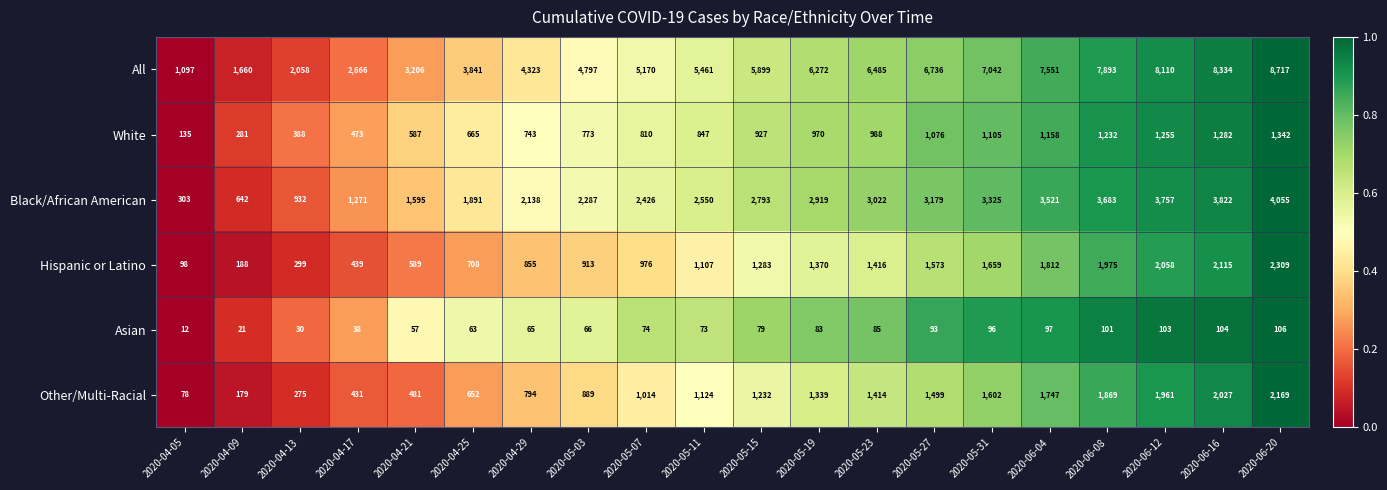

Between 2020-05-19 and 2020-06-04, which series saw the biggest shift?

All